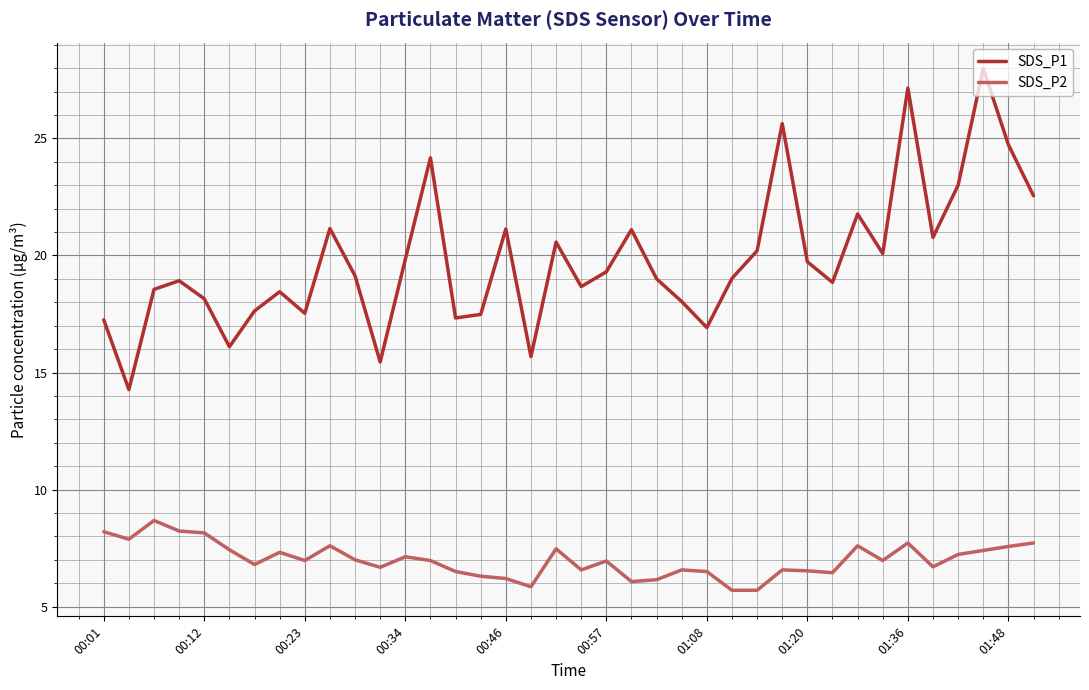

Rank the series by their maximum value, from highest to lowest.

SDS_P1, SDS_P2